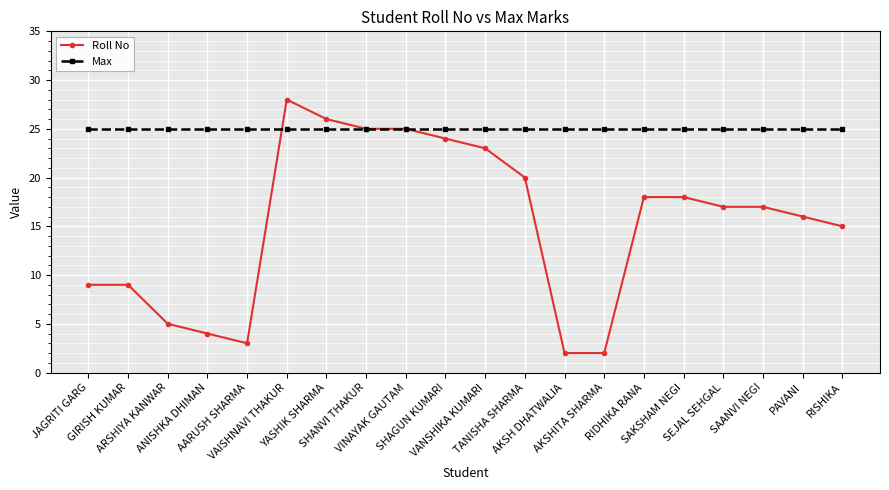

Reading left to right, extract all data points from this chart.

Roll No: JAGRITI GARG=9	GIRISH KUMAR=9	ARSHIYA KANWAR=5	ANISHKA DHIMAN=4	AARUSH SHARMA=3	VAISHNAVI THAKUR=28	YASHIK SHARMA=26	SHANVI THAKUR=25	VINAYAK GAUTAM=25	SHAGUN KUMARI=24	VANSHIKA KUMARI=23	TANISHA SHARMA=20	AKSH DHATWALIA=2	AKSHITA SHARMA=2	RIDHIKA RANA=18	SAKSHAM NEGI=18	SEJAL SEHGAL=17	SAANVI NEGI=17	PAVANI=16	RISHIKA=15
Max: JAGRITI GARG=25	GIRISH KUMAR=25	ARSHIYA KANWAR=25	ANISHKA DHIMAN=25	AARUSH SHARMA=25	VAISHNAVI THAKUR=25	YASHIK SHARMA=25	SHANVI THAKUR=25	VINAYAK GAUTAM=25	SHAGUN KUMARI=25	VANSHIKA KUMARI=25	TANISHA SHARMA=25	AKSH DHATWALIA=25	AKSHITA SHARMA=25	RIDHIKA RANA=25	SAKSHAM NEGI=25	SEJAL SEHGAL=25	SAANVI NEGI=25	PAVANI=25	RISHIKA=25